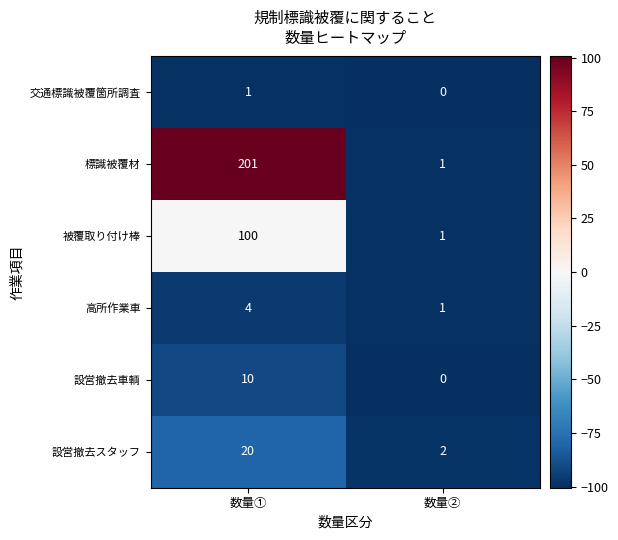

What is the total value across all series at 数量②?

5